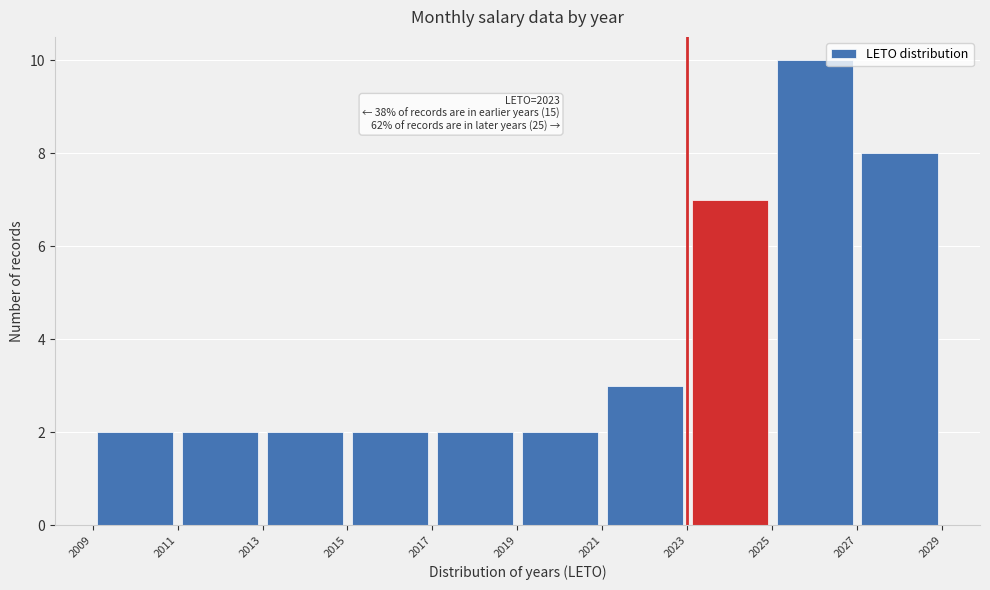

Over which range of the x-axis is the bar tallest?

2025 to 2027